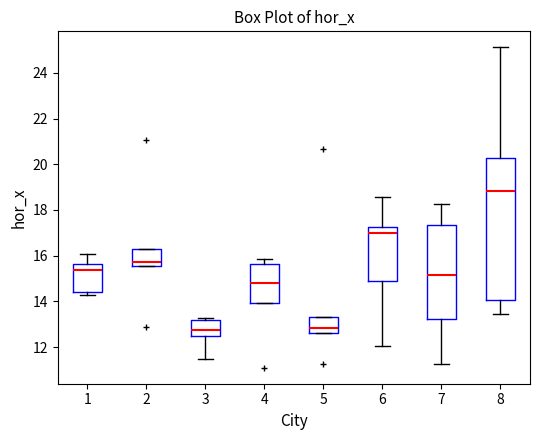

Which box has the highest median line?

8